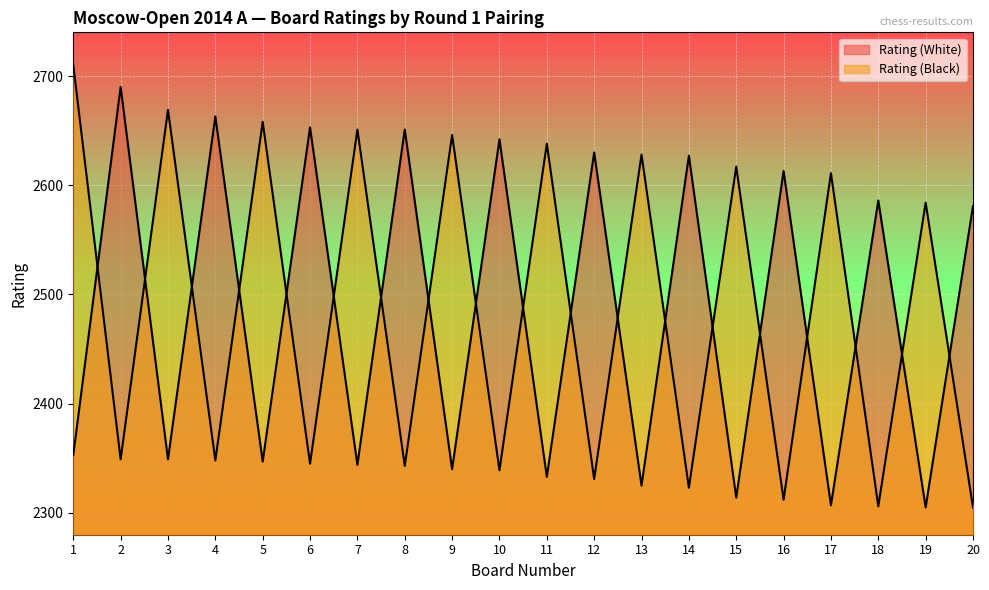

What is the difference between the maximum and minimum values in the Rating (White) series?

385